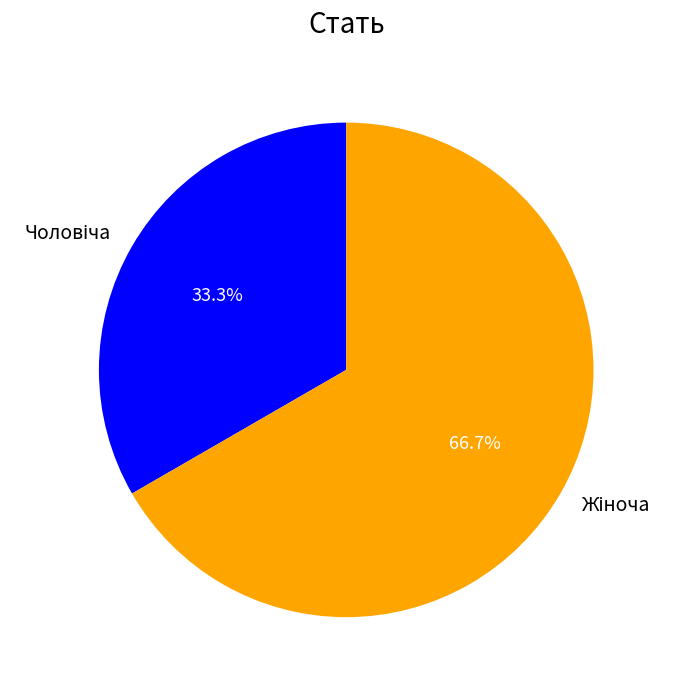

Is there any slice that represents more than half of the pie?

Yes